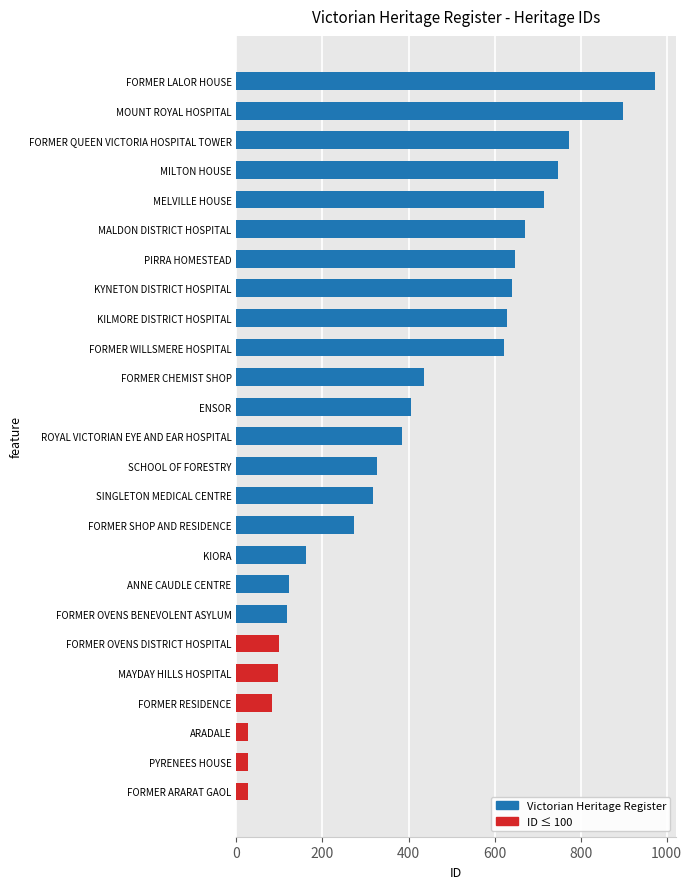

The chart shows a value of 973 at FORMER LALOR HOUSE. True or false?

True